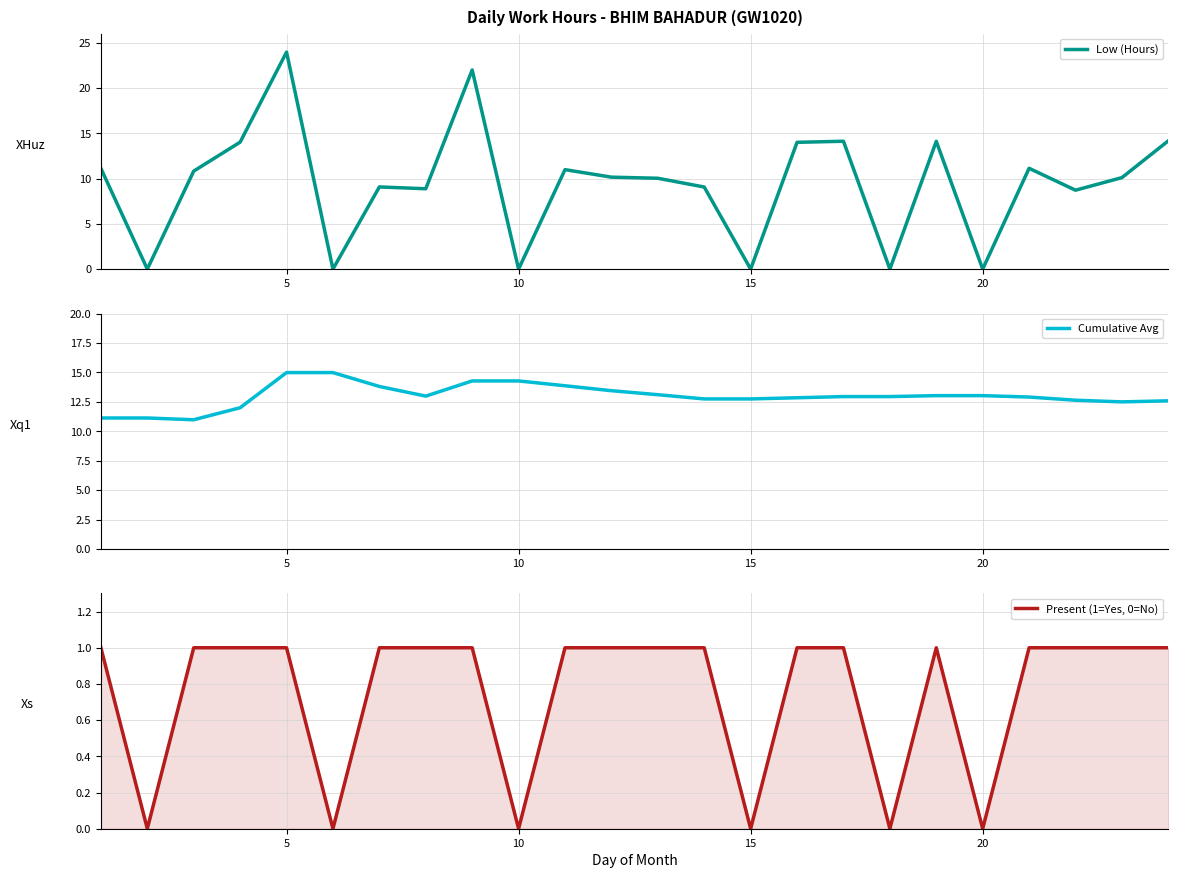

Is it true that Present (1=Yes, 0=No) equals 0.3 at 20?

False